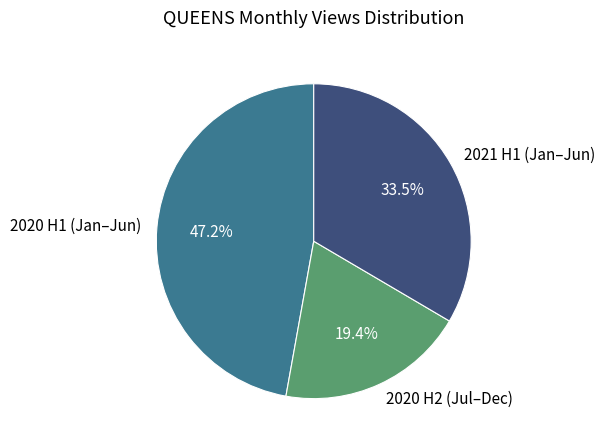

Rank the categories by value from highest to lowest.

2020 H1 (Jan–Jun), 2021 H1 (Jan–Jun), 2020 H2 (Jul–Dec)